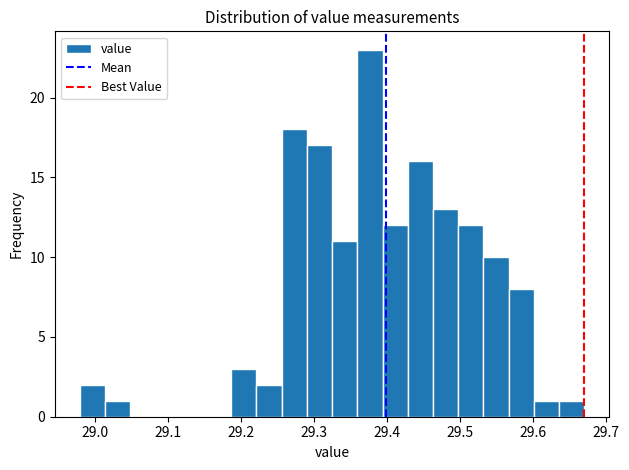

Around what value on the x-axis is the tallest bar? Give the approximate position of its centre, as read against the axis.

29.38